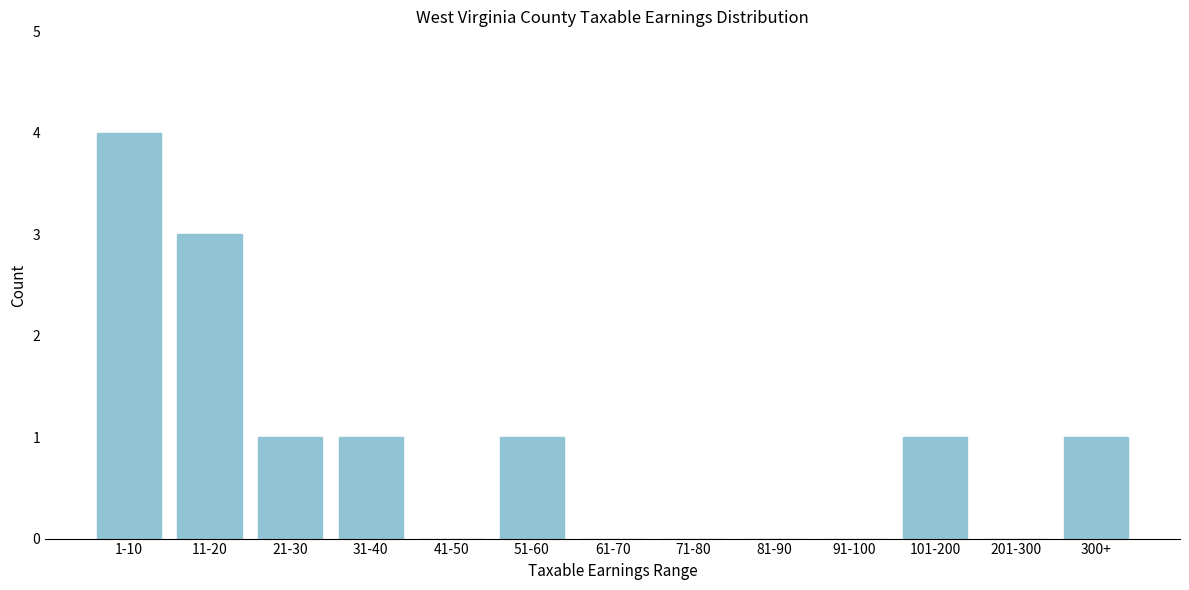

Reading left to right, what are all the values shown in this chart?

1-10=4	11-20=3	21-30=1	31-40=1	41-50=0	51-60=1	61-70=0	71-80=0	81-90=0	91-100=0	101-200=1	201-300=0	300+=1